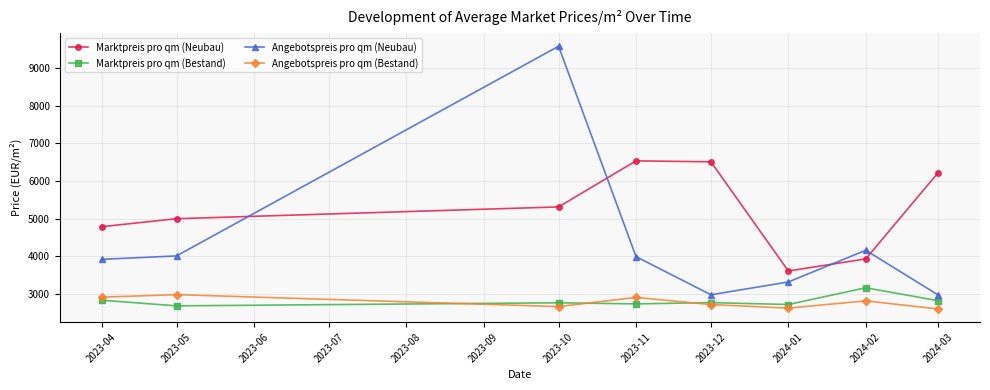

What is the maximum value for Marktpreis pro qm (Bestand)?

3166.4